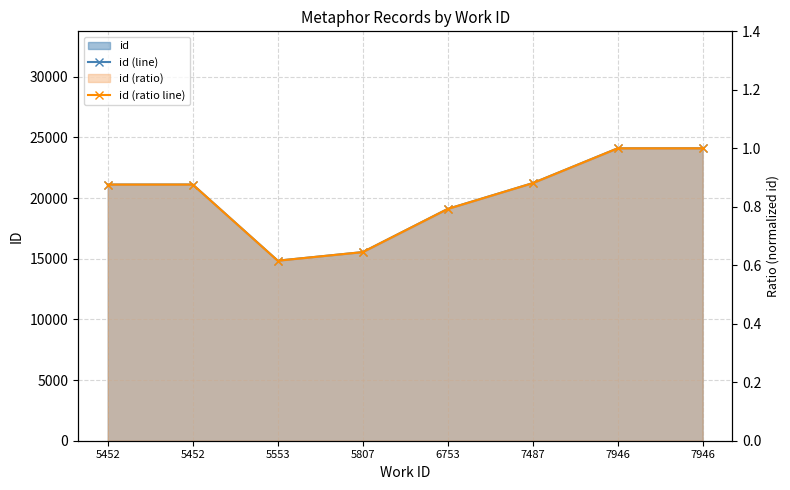

Reading left to right, extract all data points from this chart.

id (line): 21112.0	21114.0	14838.0	15545.0	19103.0	21228.0	24097.0	24099.0
id (ratio line): 0.9	0.9	0.6	0.6	0.8	0.9	1.0	1.0